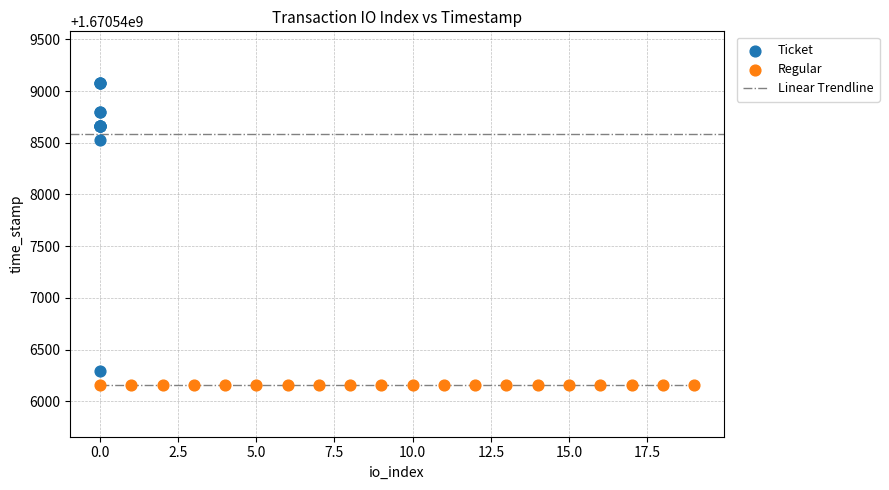

Which series contains the highest Y value?

Ticket